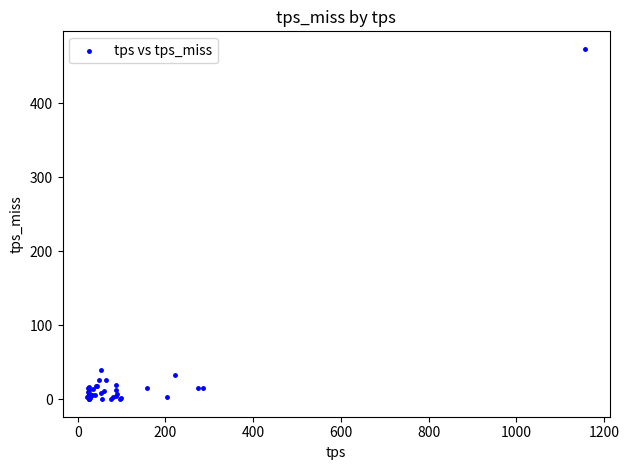

What Y value in the scatter plot is closest to 236?

40.1